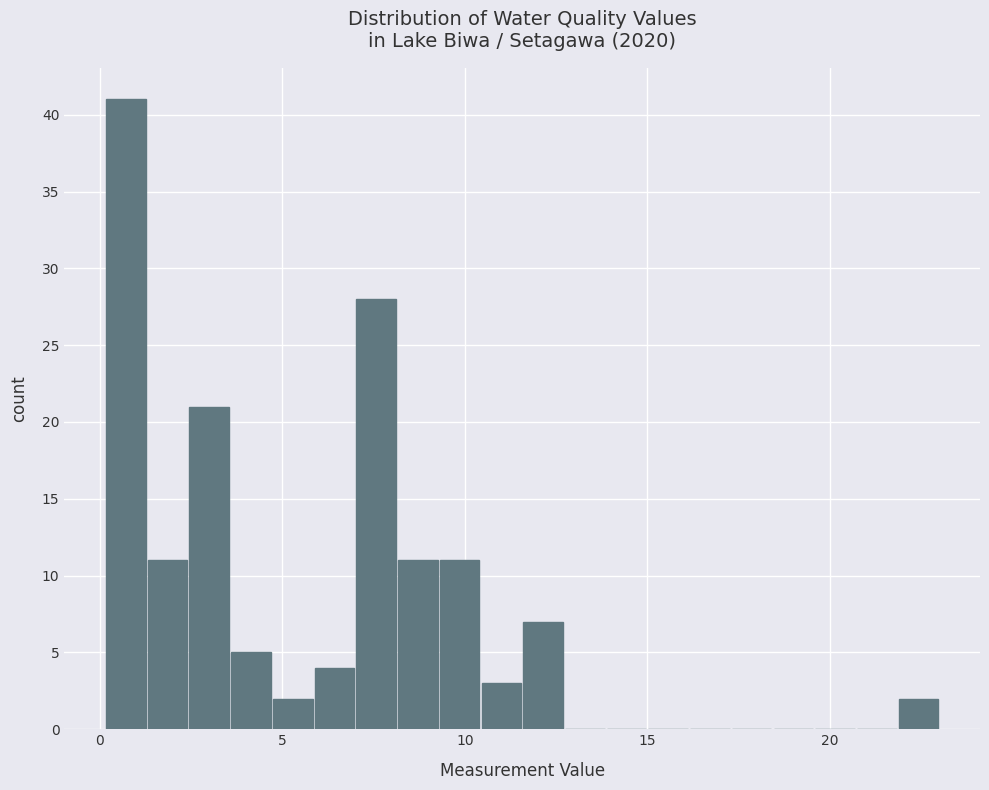

Read against the x-axis, roughly where is the centre of the tallest bar?

0.5